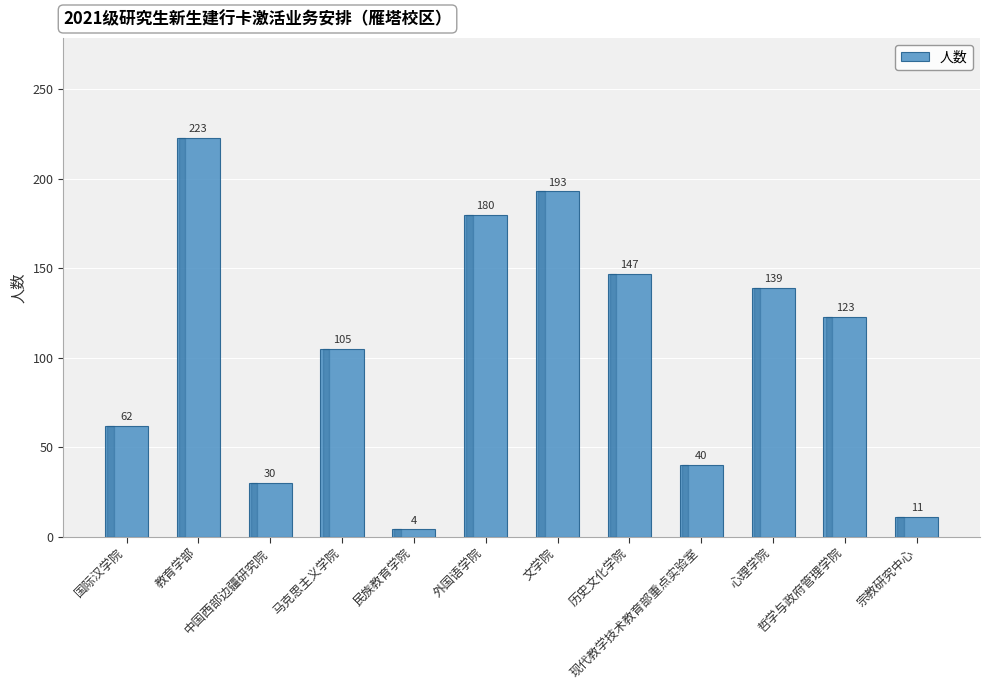

What is the value of the 5th bar from the left?

4